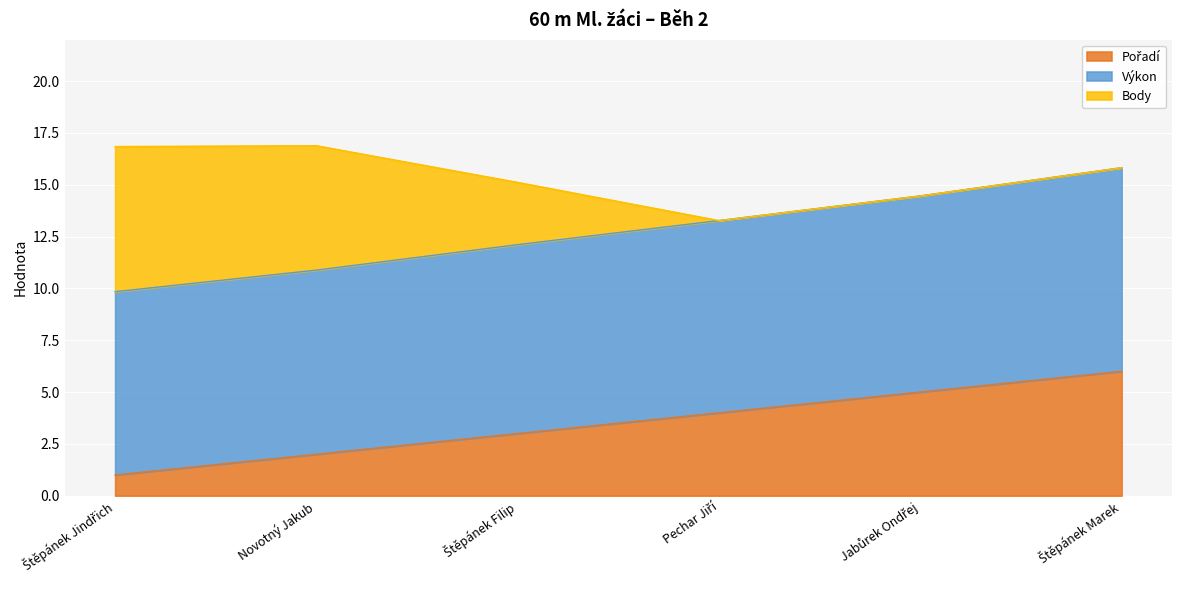

At which label is Výkon closest to 12?

Štěpánek Filip